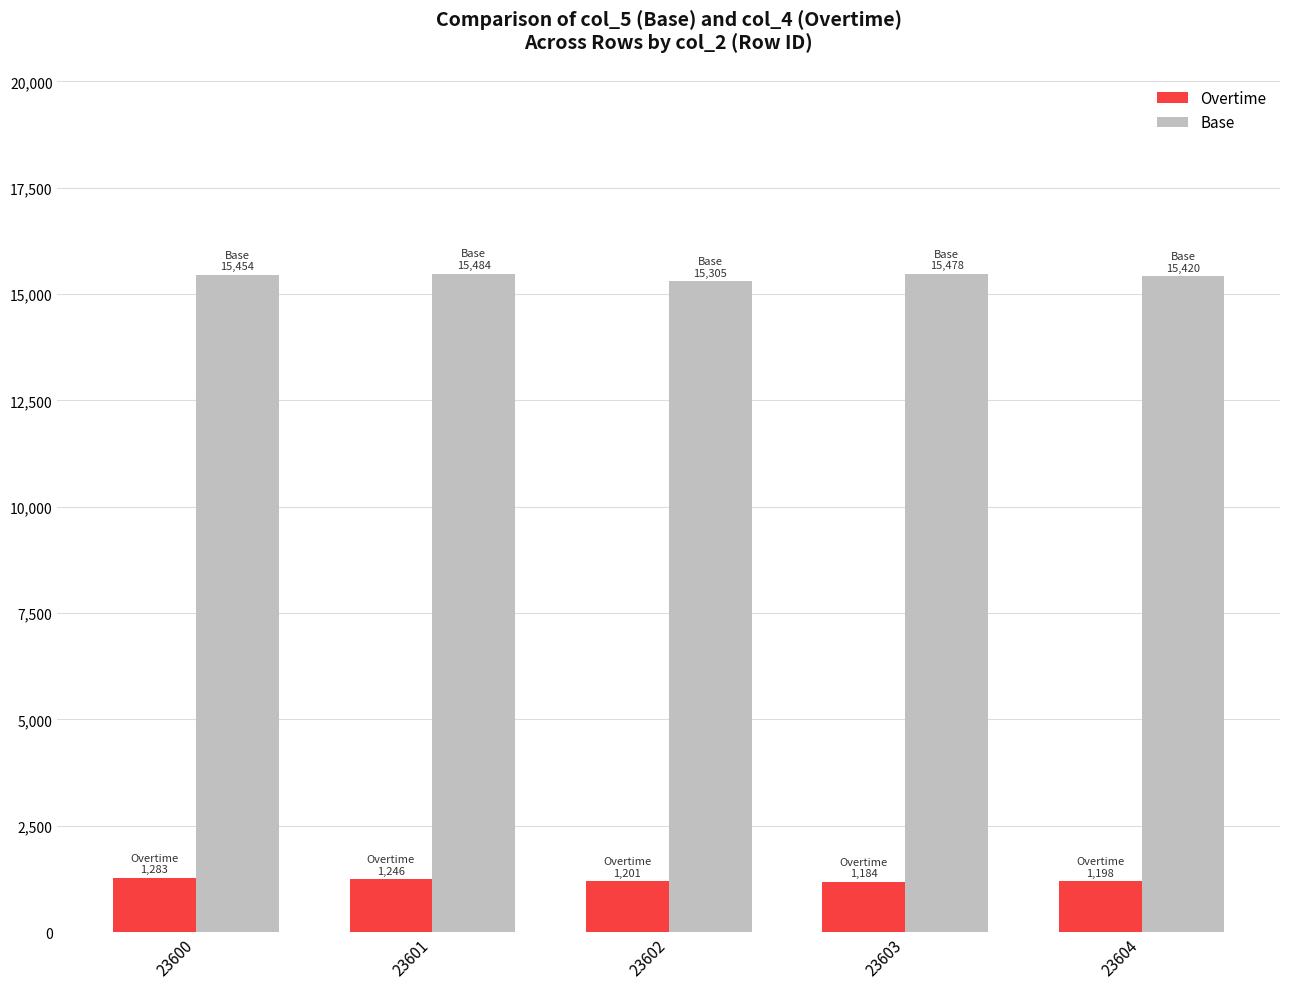

What is the spread (max minus min) of values at 23600?

14171